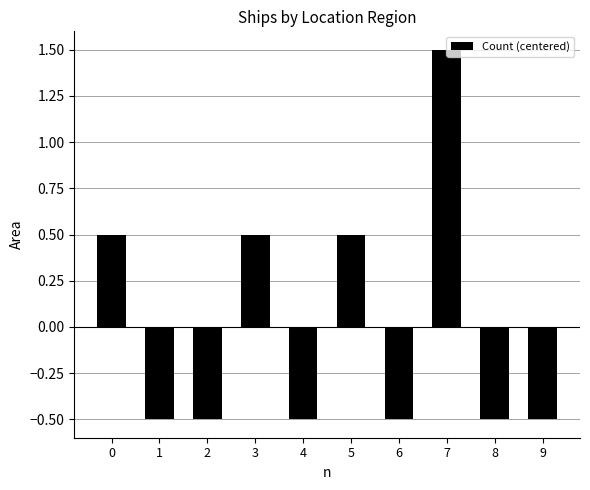

What is the minimum value shown in the chart?

-0.5